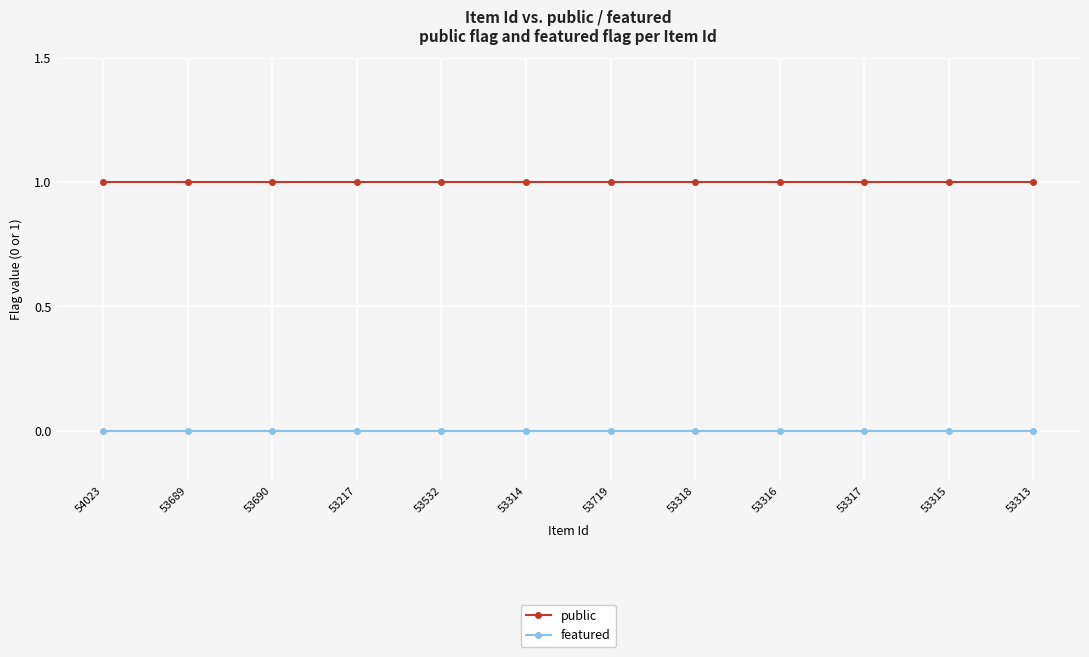

What is the label of the 12th point from the right?

54023